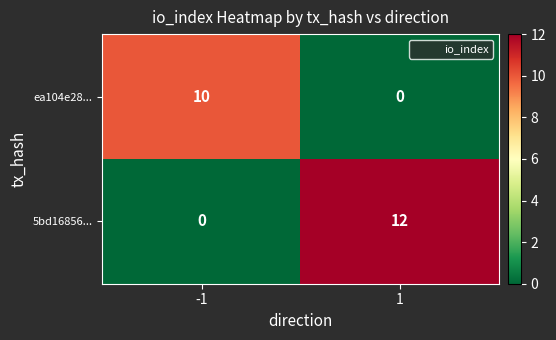

List the series in order of their overall mean, lowest first.

ea104e28..., 5bd16856...